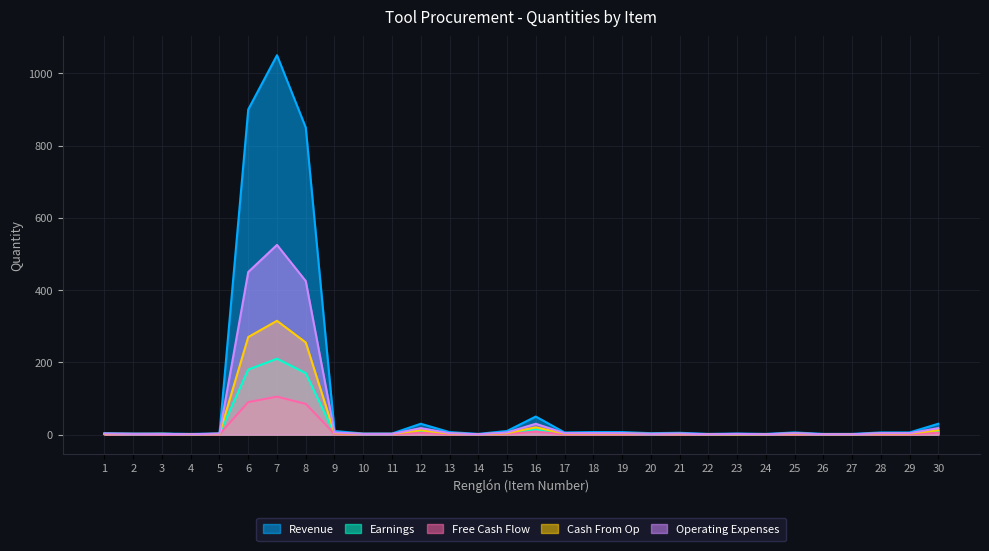

How many series are shown in this chart?

5